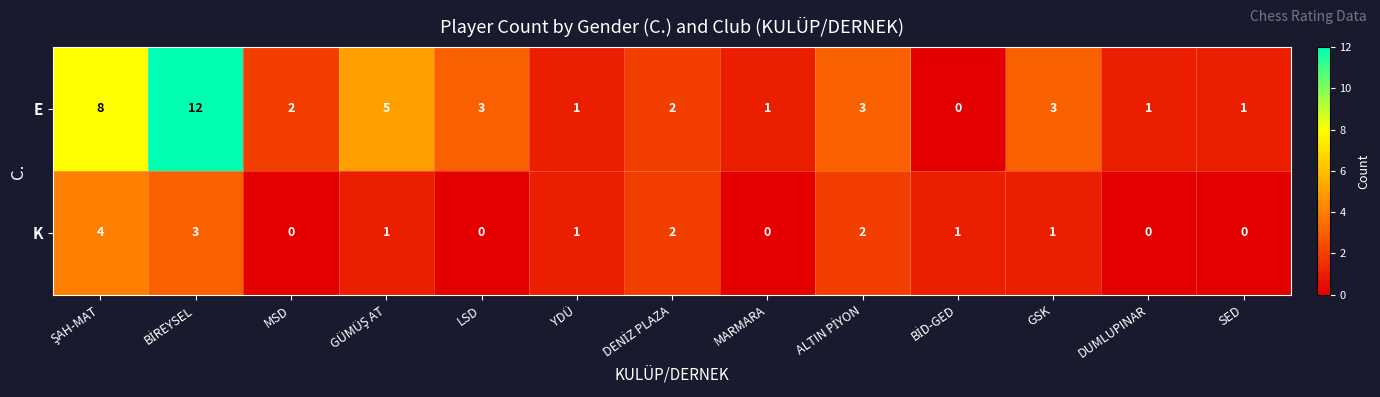

The value of E at YDÜ is 1. True or false?

True